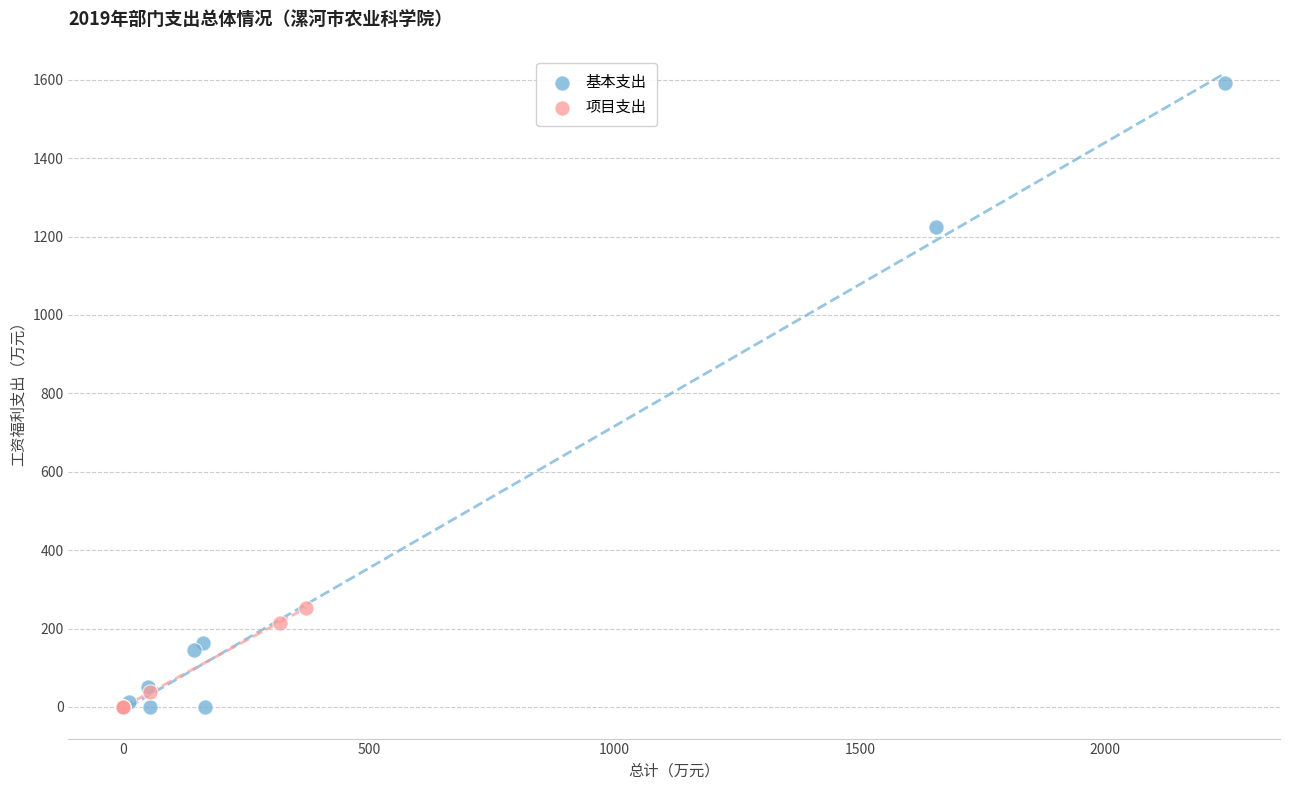

Which series reaches the maximum Y coordinate?

基本支出